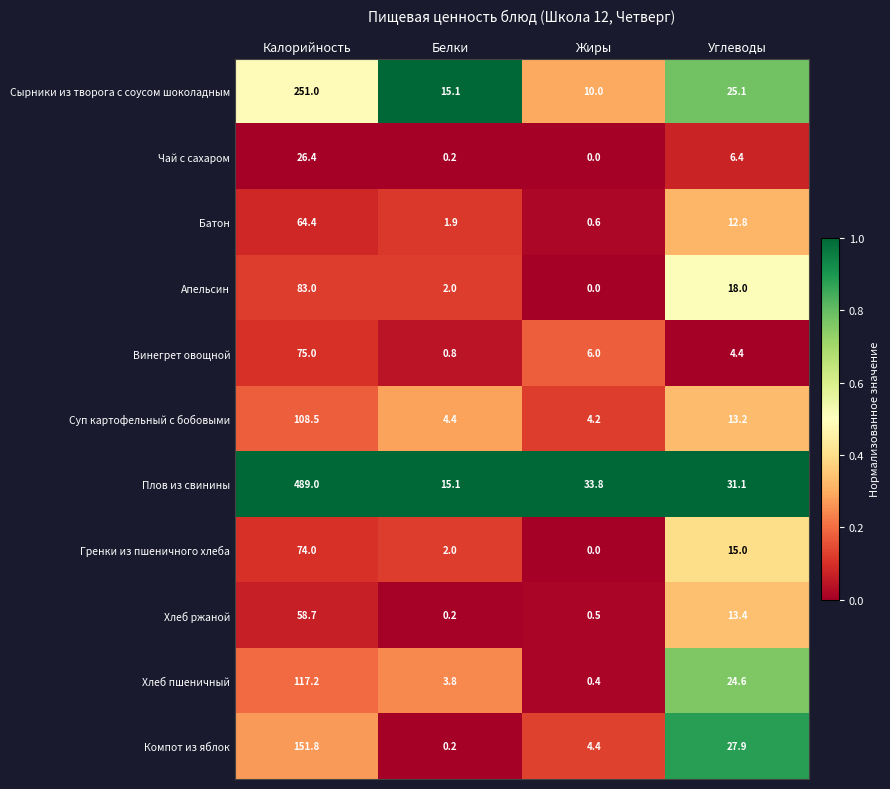

What is the total value across all series at Калорийность?

1499.0